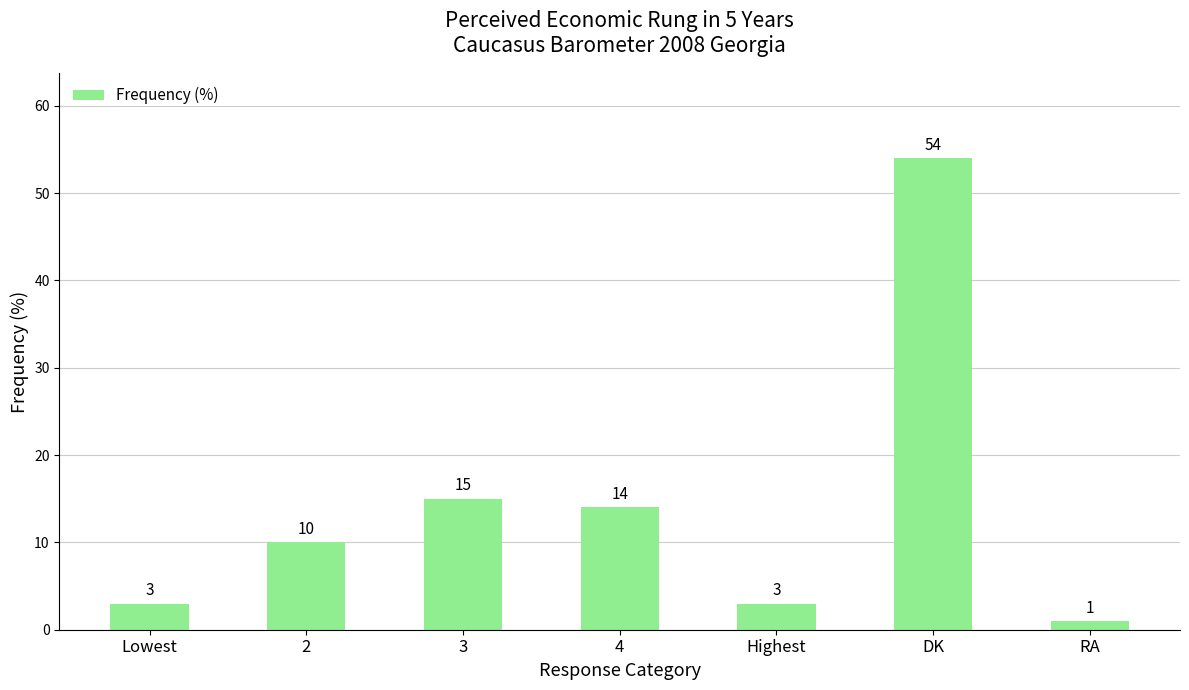

What is the label of the 2nd bar from the left?

2